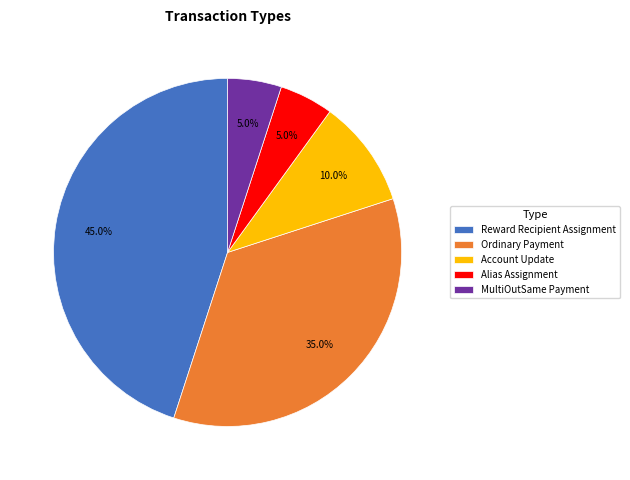

What is the largest slice in the pie chart?

Reward Recipient Assignment